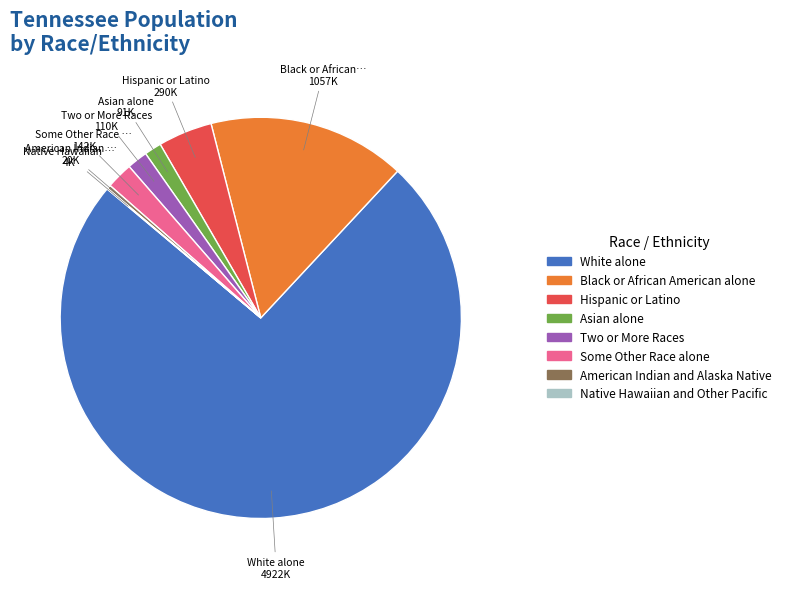

What is the largest slice in the pie chart?

White alone